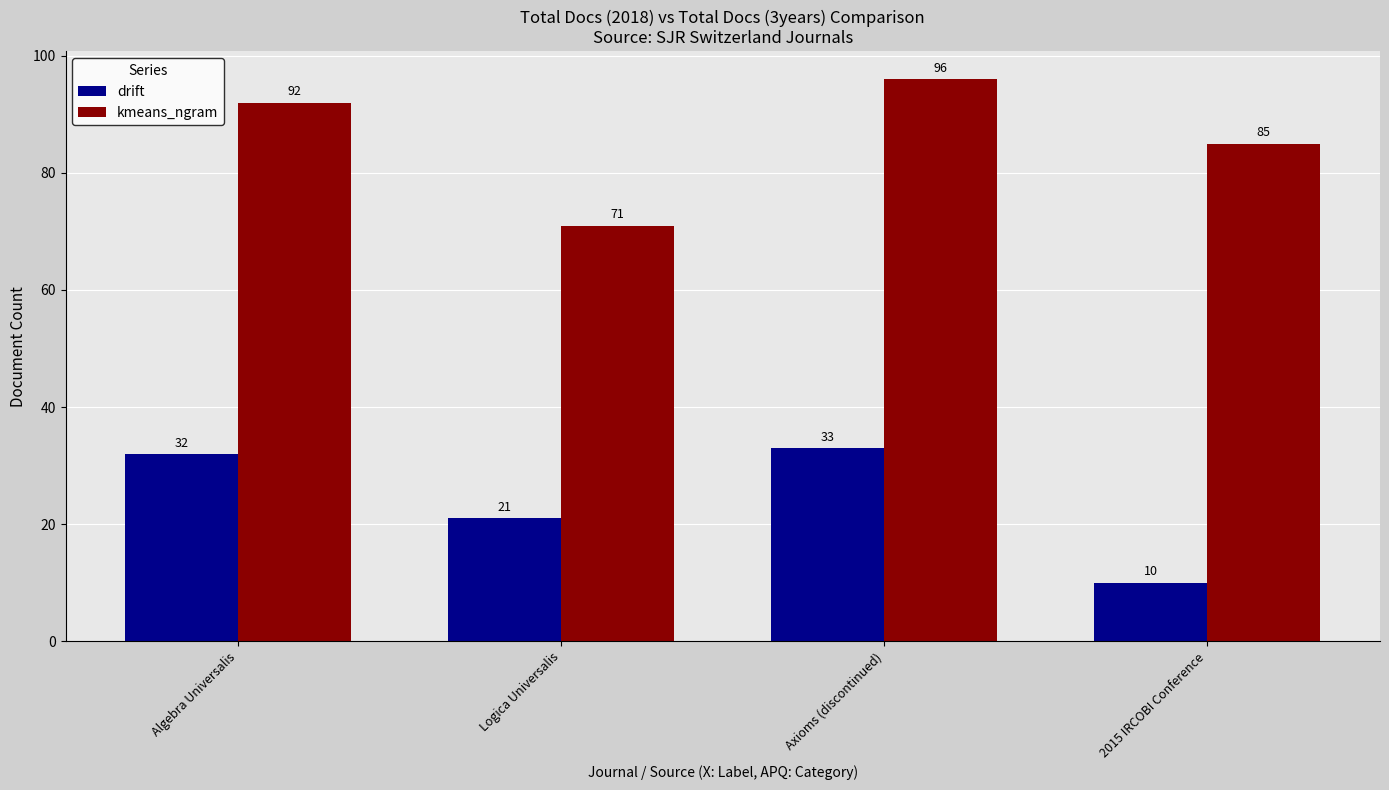

At which label does drift reach its minimum?

2015 IRCOBI Conference